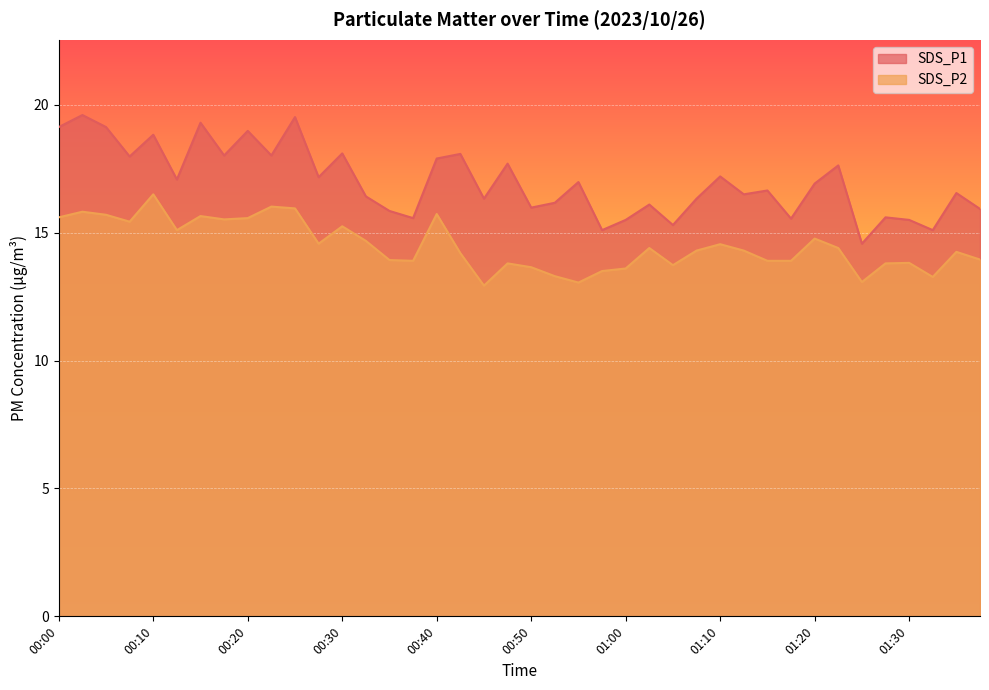

What is the spread (max minus min) of values at 01:33?

1.8